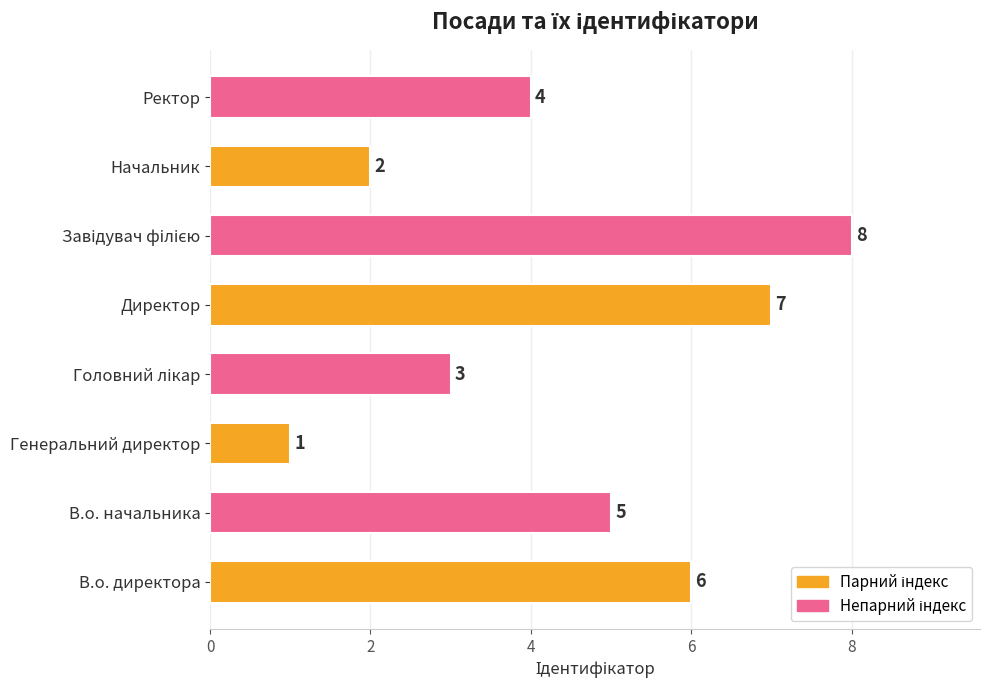

At which label is the value closest to 4?

Ректор